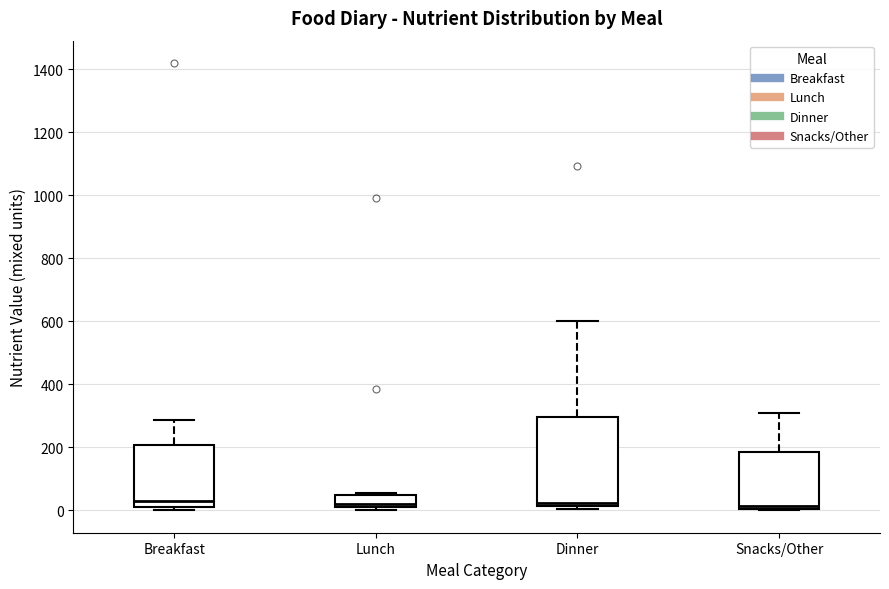

Reading left to right, transcribe this box plot: for each box, give where its median line is, the range the box spans, and where its two whiskers end, as read against the y-axis. The values are not printed on the chart, so give them approximately, as read against the axis.

Breakfast: median 20, box 0 to 200, whiskers 0 (just below the box's lower edge) to 280
Lunch: median 20, box 0 to 40, whiskers 0 (just below the box's lower edge) to 60
Dinner: median 20 (just above the box's lower edge), box 20 to 300, whiskers 0 to 600
Snacks/Other: median 20, box 0 to 180, whiskers 0 to 320